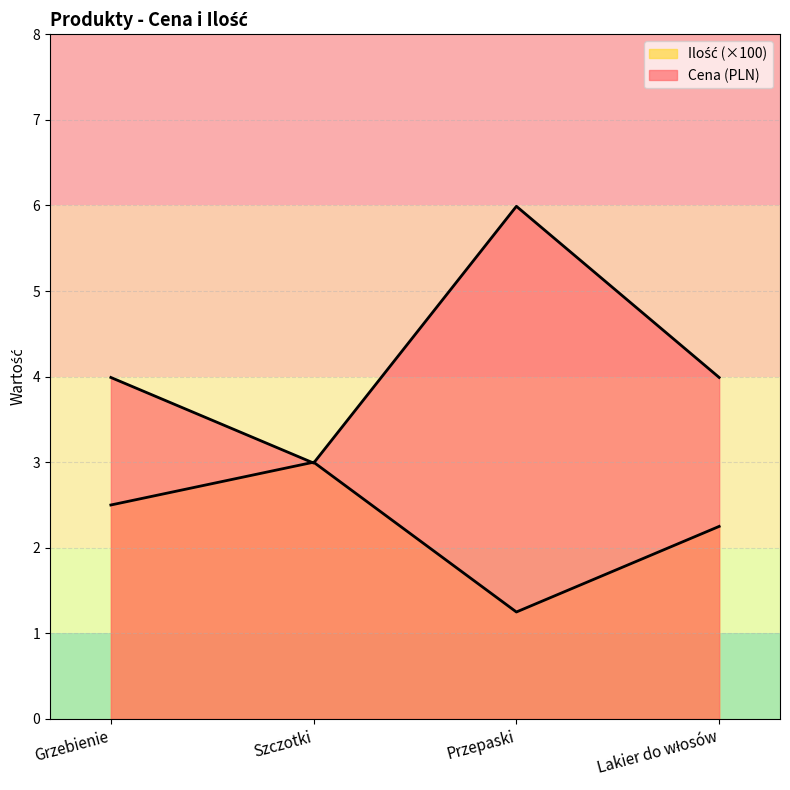

What is the sum of all Cena values?

17.0